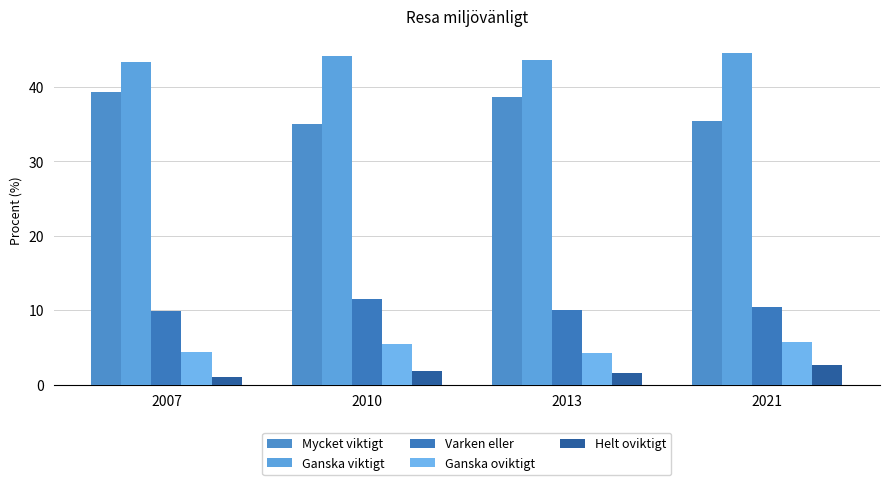

What are all the series names shown in the legend?

Mycket viktigt, Ganska viktigt, Varken eller, Ganska oviktigt, Helt oviktigt